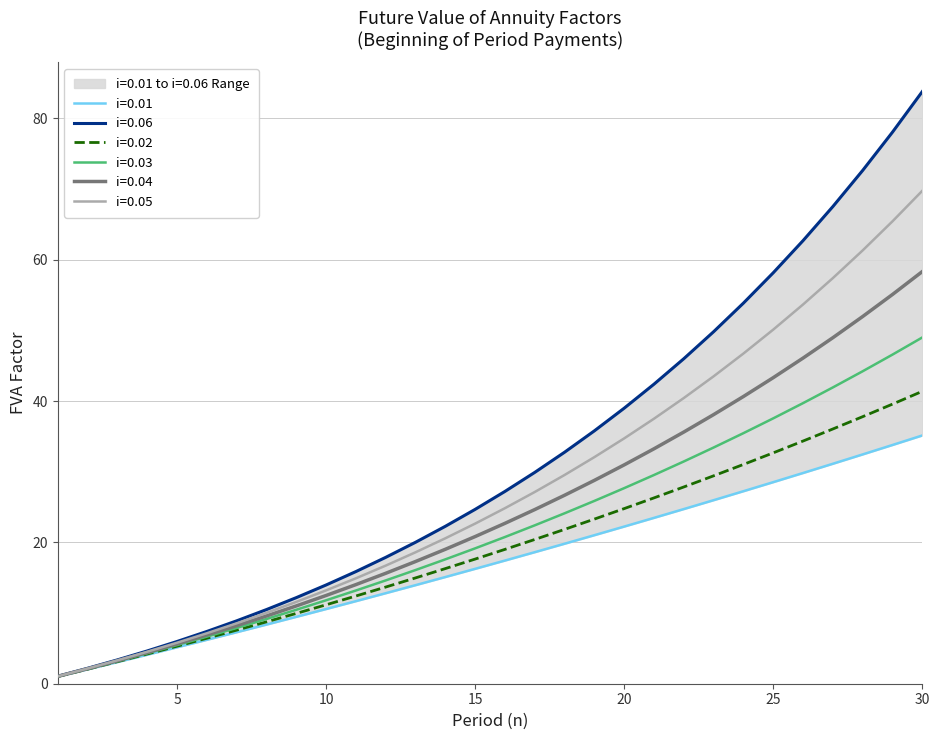

True or false: i=0.01 and i=0.04 intersect in this chart.

False